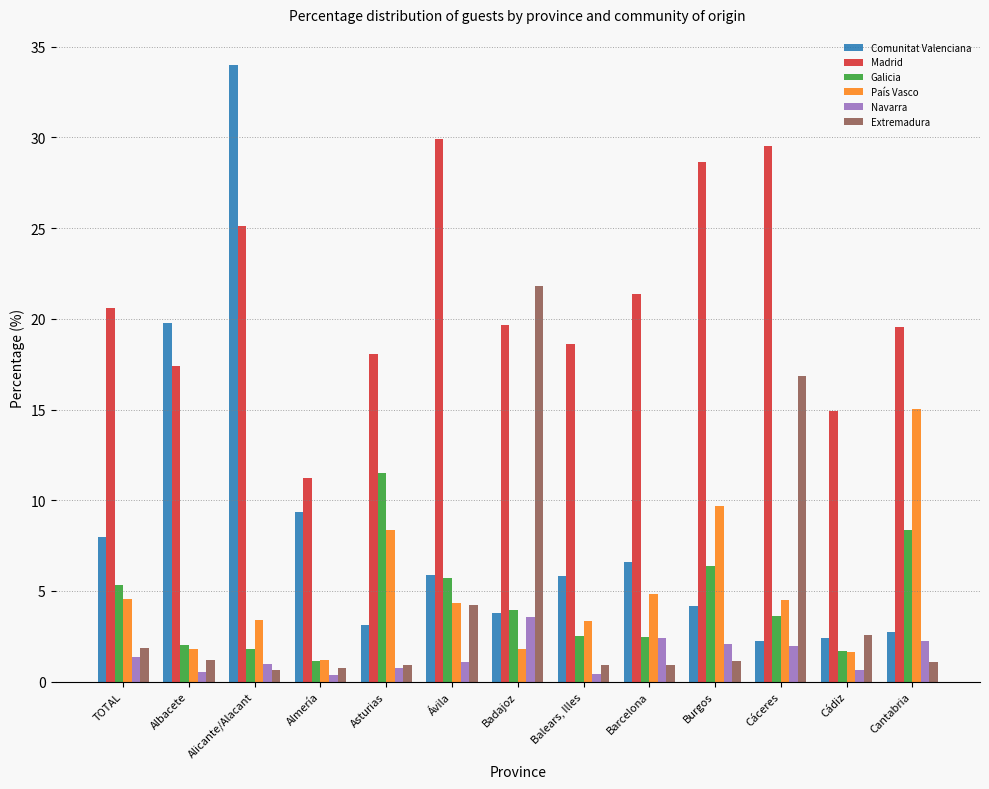

What is the greatest value displayed?

34.0